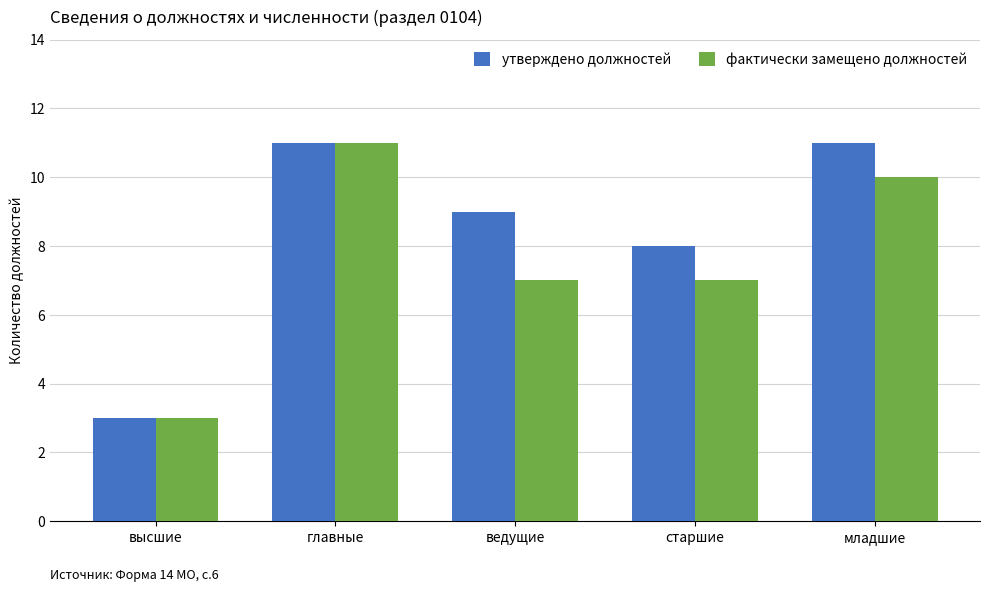

What is the total value across all series at младшие?

21